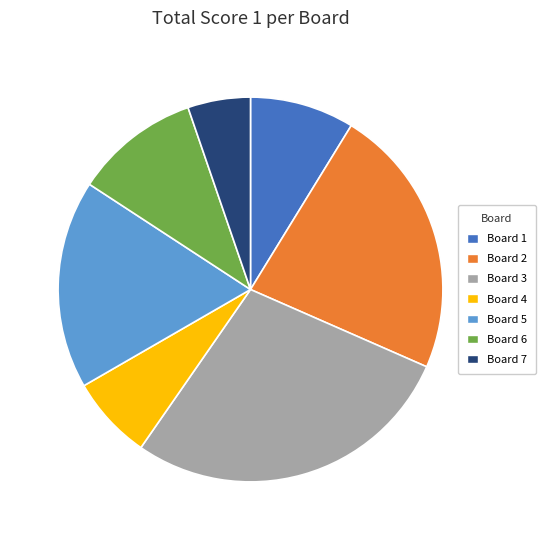

Which has a higher value, Board 2 or Board 3?

Board 3